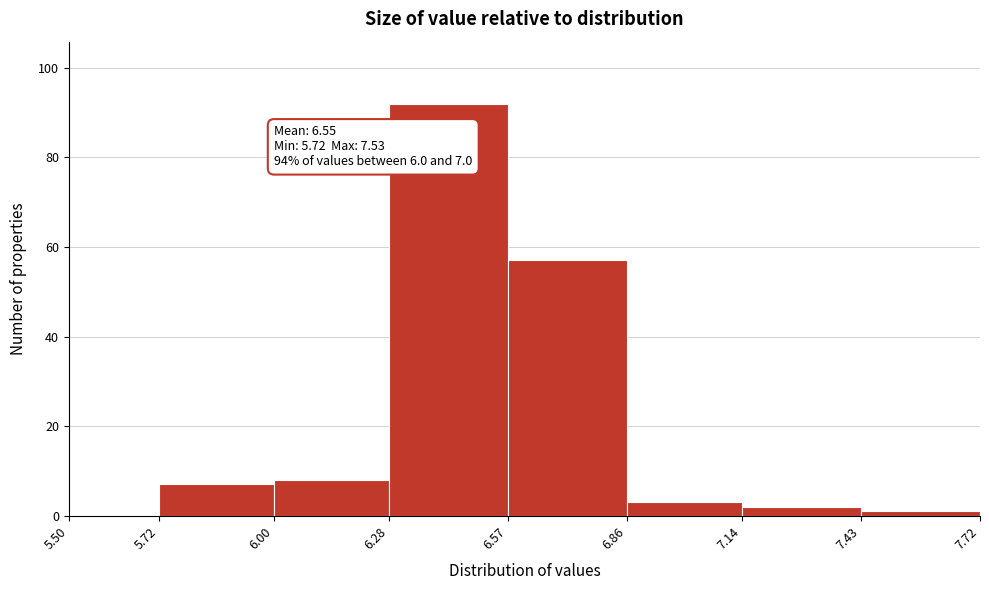

Over which range of the x-axis is the bar tallest?

6.28 to 6.57